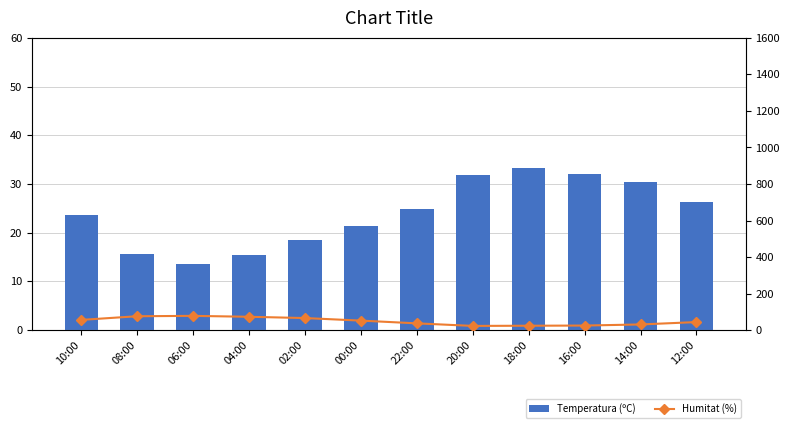

Rank the series at 22:00 from lowest to highest value.

Temperatura (ºC), Humitat (%)